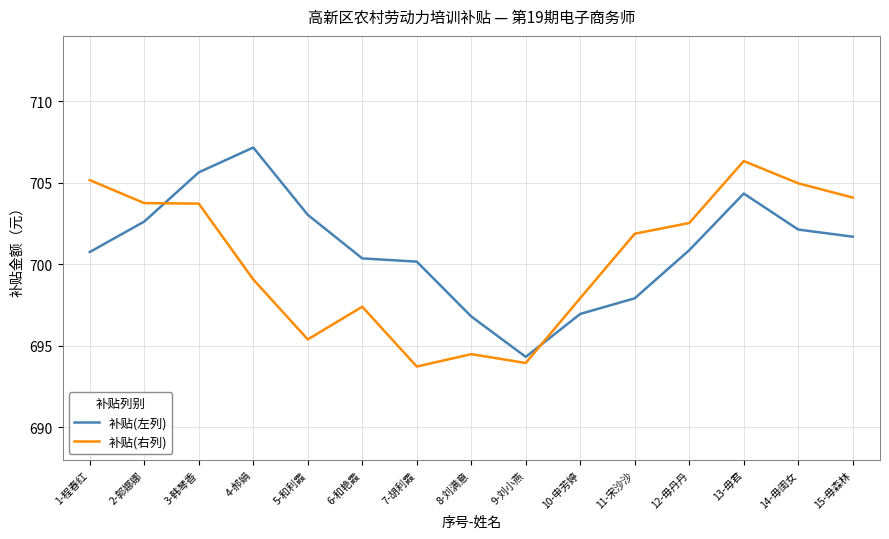

At which label does 补贴(左列) reach its minimum?

9-刘小燕